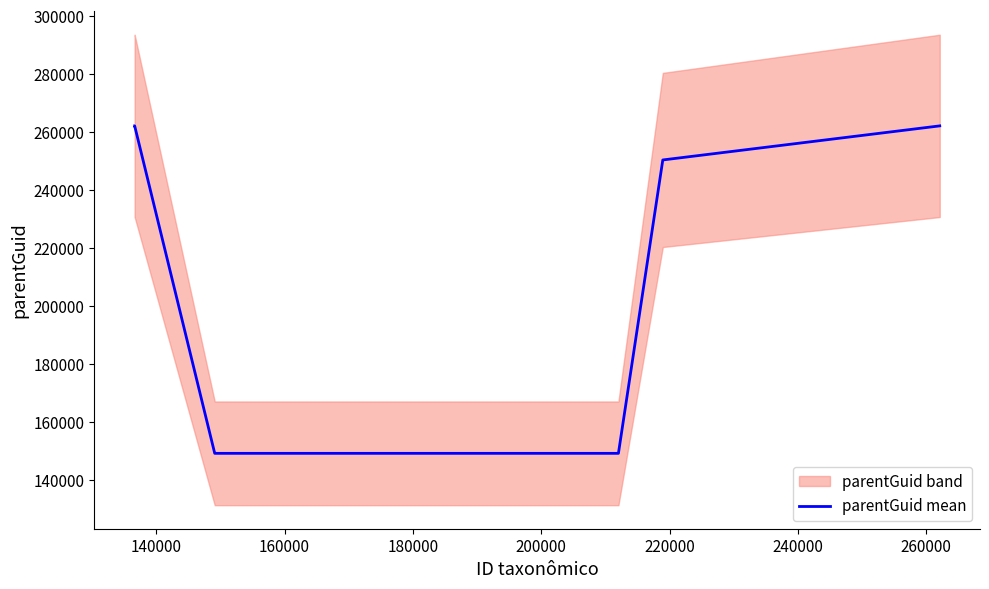

The chart shows a value of 31469 at 220000. True or false?

False